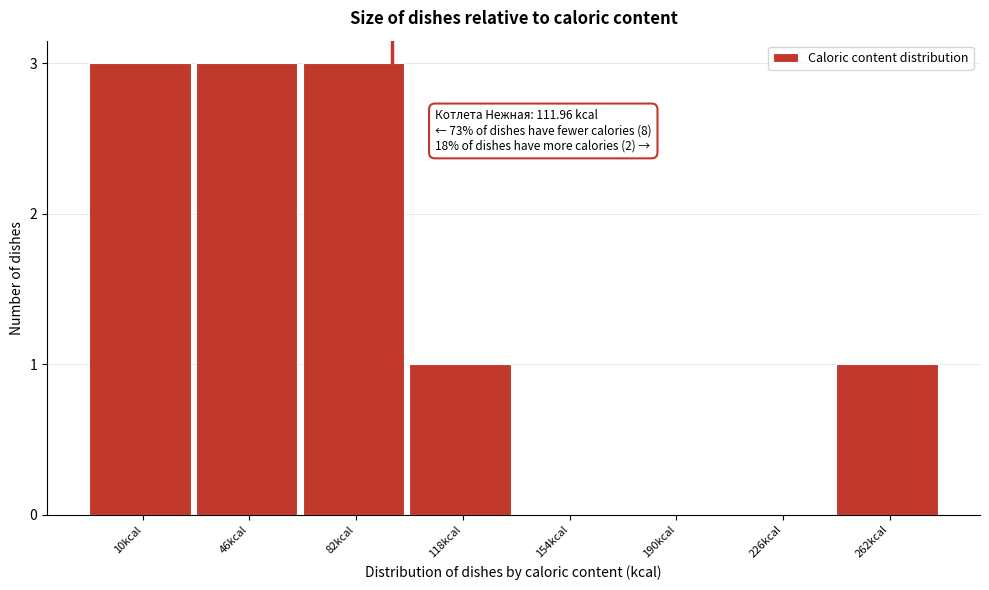

Reading left to right, extract all data points from this chart.

10kcal=3	46kcal=3	82kcal=3	118kcal=1	154kcal=0	190kcal=0	226kcal=0	262kcal=1